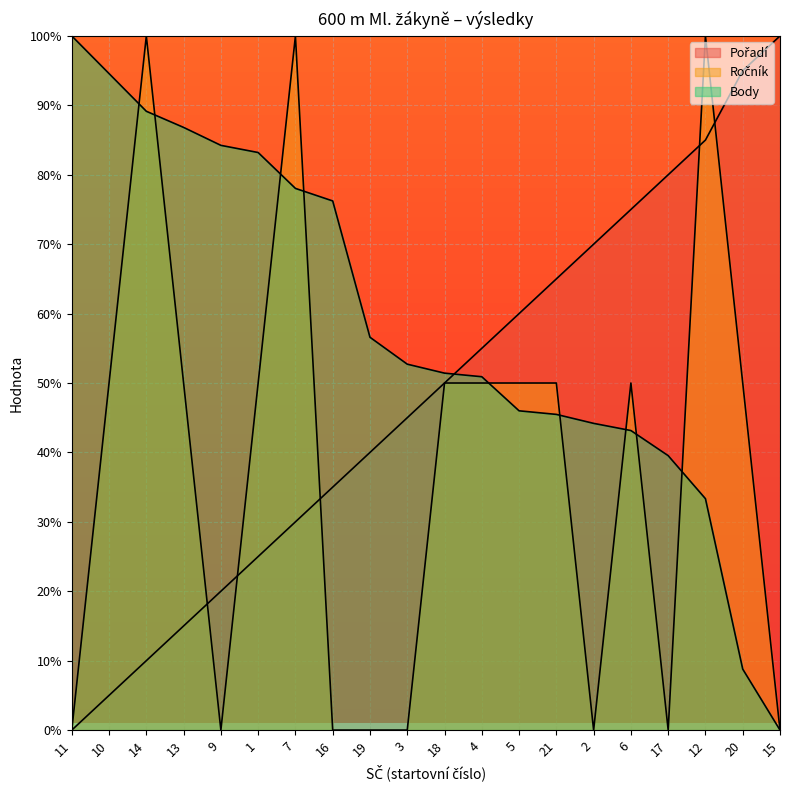

What is the highest value of the Ročník series?

100.0